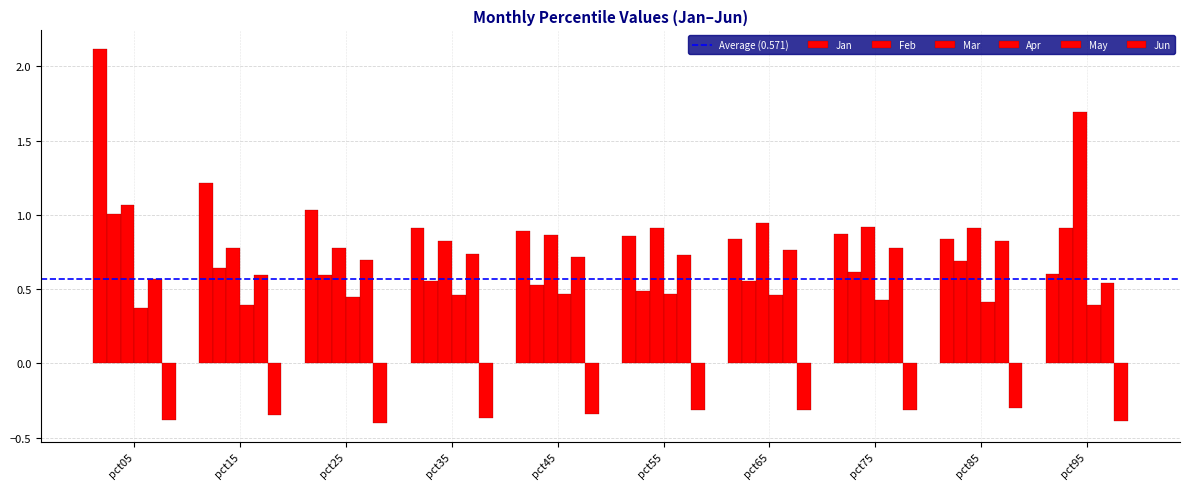

How many groups of bars are there?

10